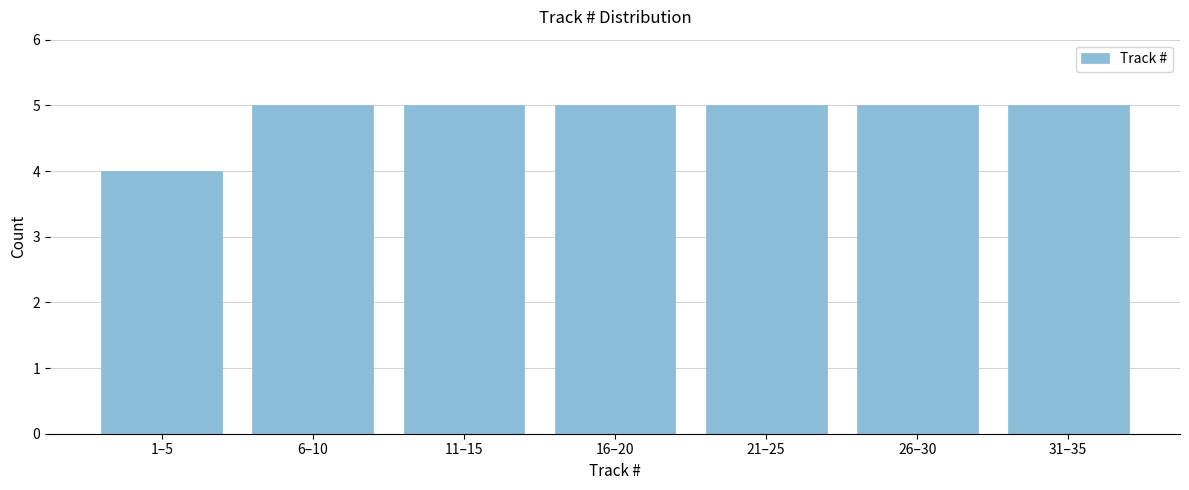

Reading left to right, what are all the values shown in this chart?

1–5=4	6–10=5	11–15=5	16–20=5	21–25=5	26–30=5	31–35=5